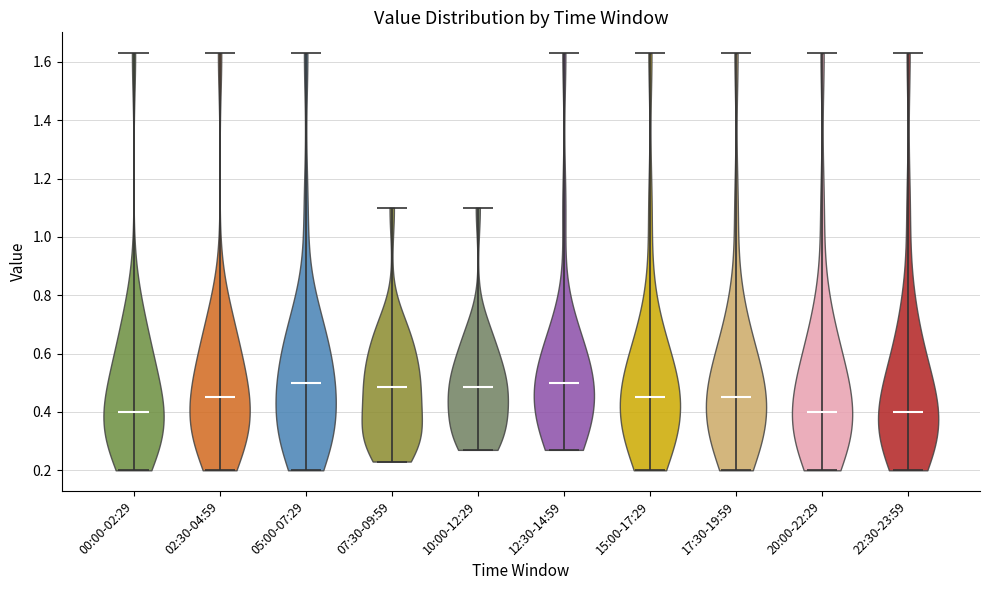

Reading left to right, read every violin against the y-axis: where its median line is, and the lowest and highest points it reaches. The values are not printed on the chart, so give them approximately, as read against the axis.

00:00-02:29: median line 0.40, lowest point 0.20, highest point 1.64
02:30-04:59: median line 0.46, lowest point 0.20, highest point 1.64
05:00-07:29: median line 0.50, lowest point 0.20, highest point 1.64
07:30-09:59: median line 0.48, lowest point 0.24, highest point 1.10
10:00-12:29: median line 0.48, lowest point 0.28, highest point 1.10
12:30-14:59: median line 0.50, lowest point 0.28, highest point 1.64
15:00-17:29: median line 0.46, lowest point 0.20, highest point 1.64
17:30-19:59: median line 0.46, lowest point 0.20, highest point 1.64
20:00-22:29: median line 0.40, lowest point 0.20, highest point 1.64
22:30-23:59: median line 0.40, lowest point 0.20, highest point 1.64